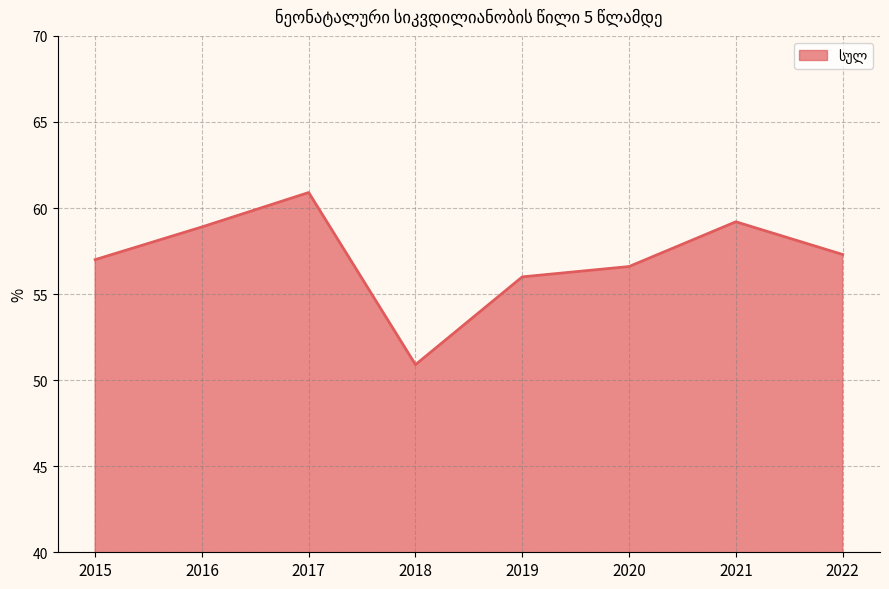

At which category does the data reach its first local valley?

2018